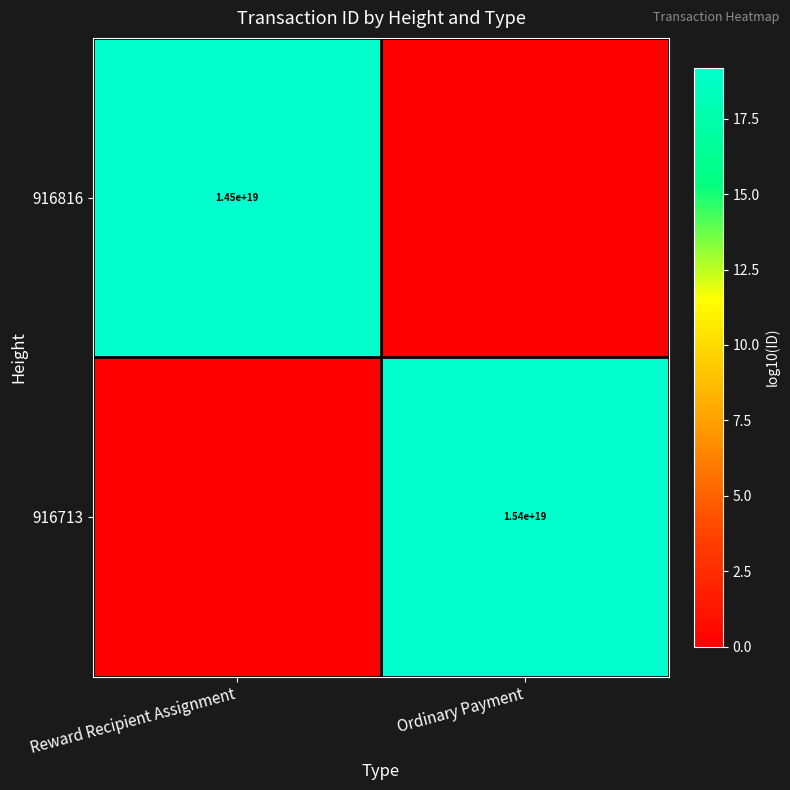

How many categories are shown in the chart?

2